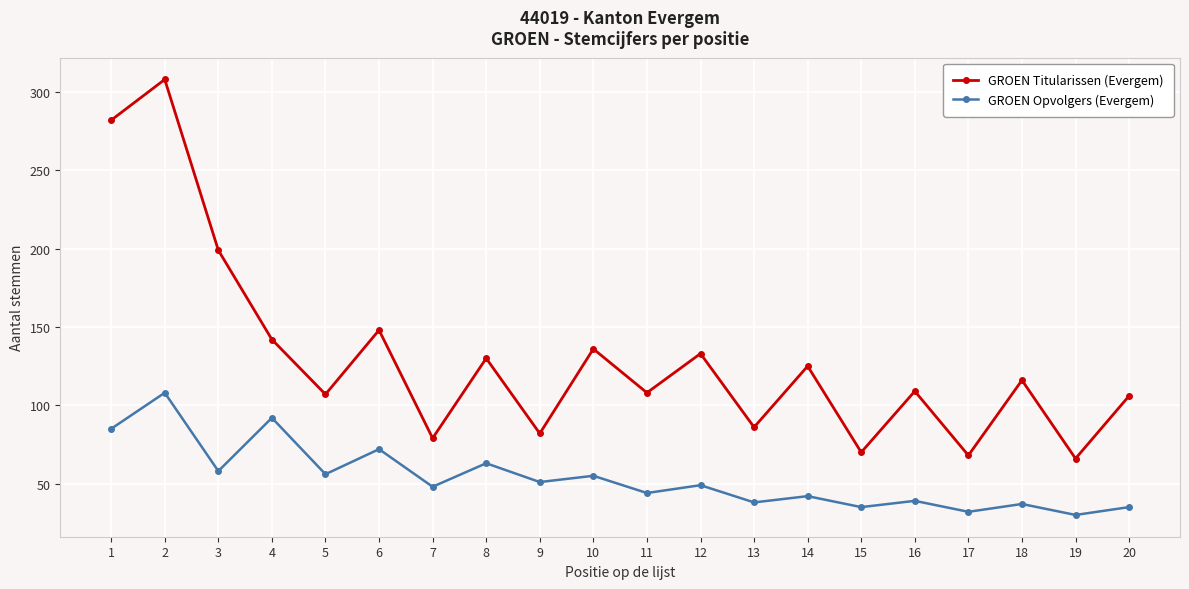

Where is the first local maximum for GROEN Opvolgers (Evergem)?

2